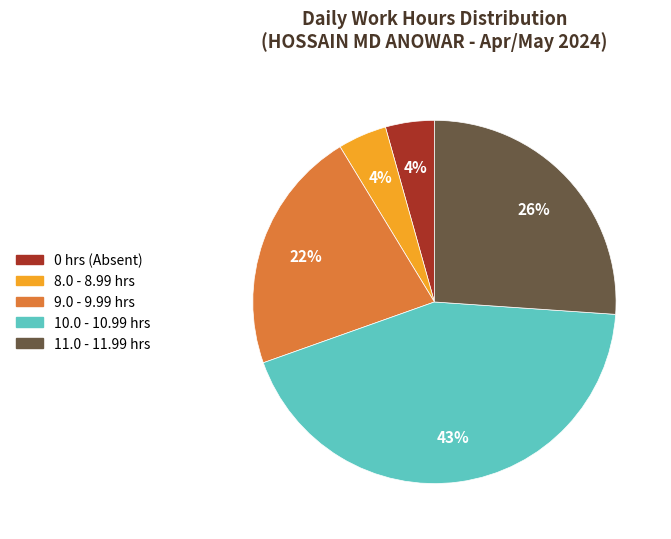

Does any single category account for the majority?

No